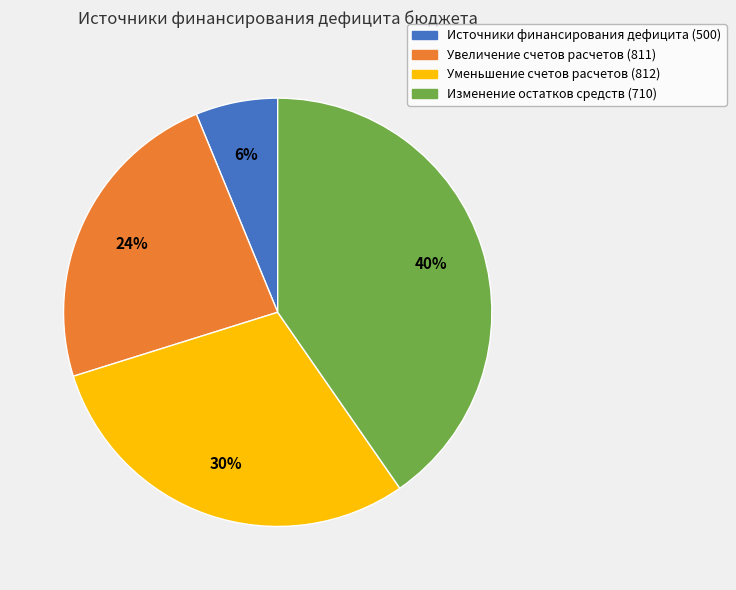

Between Источники финансирования дефицита (500) and Увеличение счетов расчетов (811), which is larger?

Увеличение счетов расчетов (811)